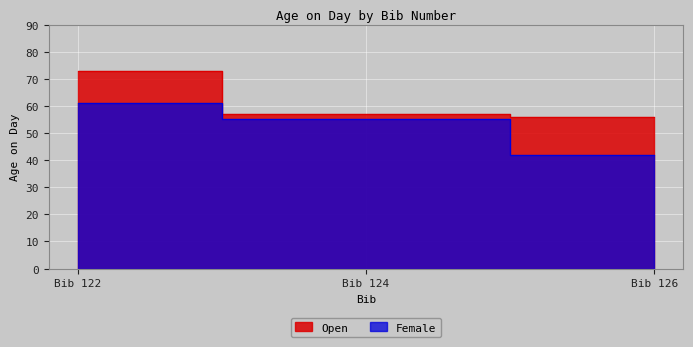

What are all the series names shown in the legend?

Open, Female